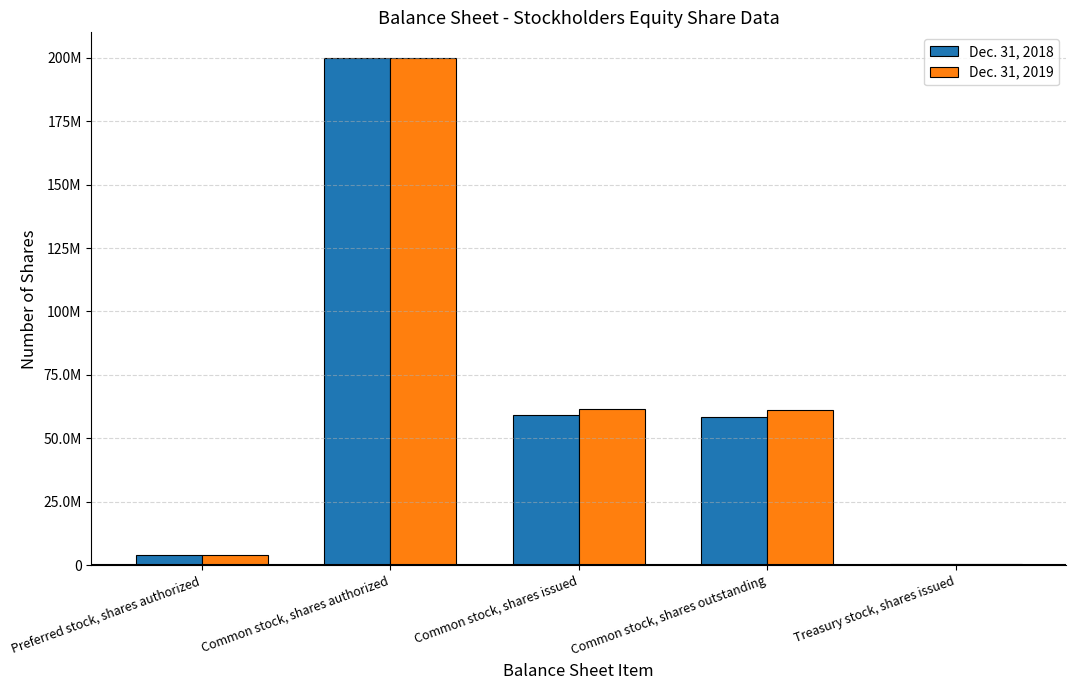

Read the Dec. 31, 2019 value at Common stock, shares outstanding, to the nearest 10.

60982170